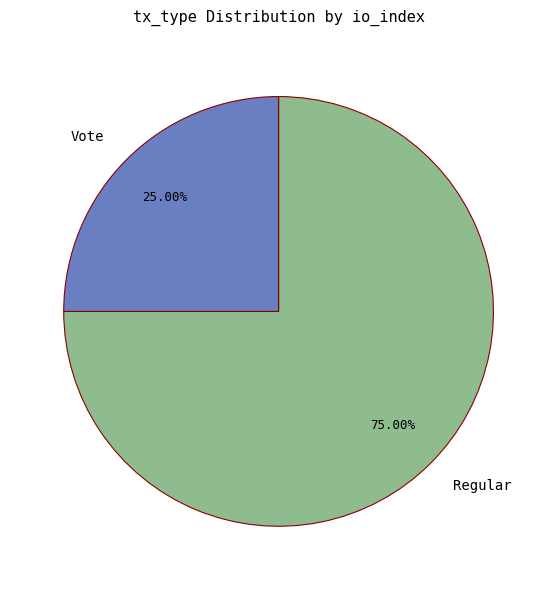

Which category accounts for the majority?

Regular